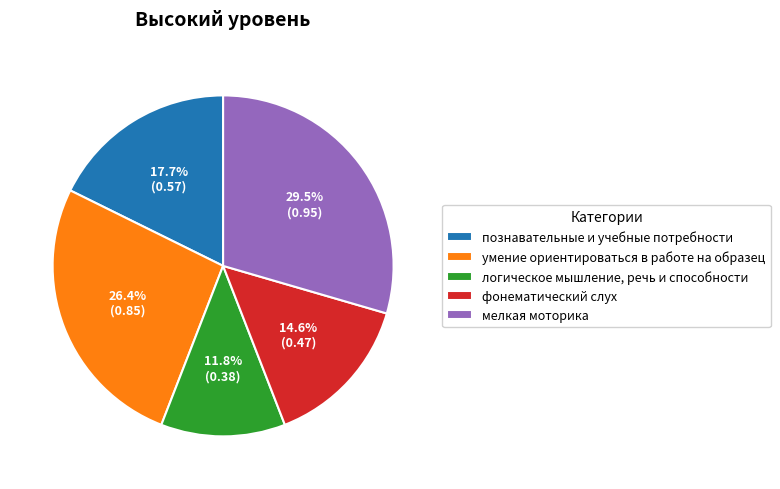

How many segments does this pie chart have?

5